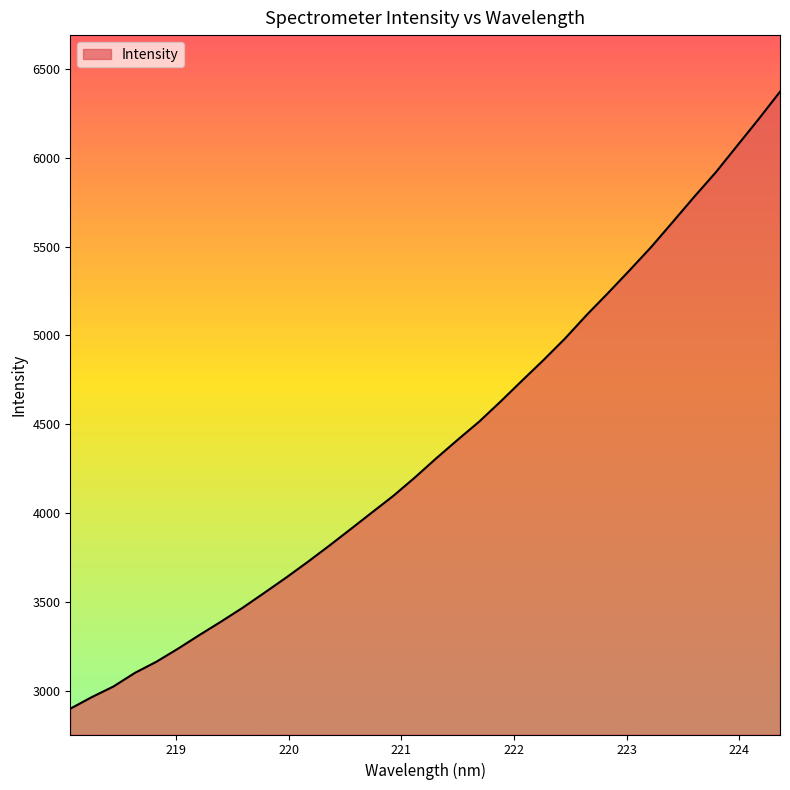

What is the difference between the maximum and minimum values?

3469.8